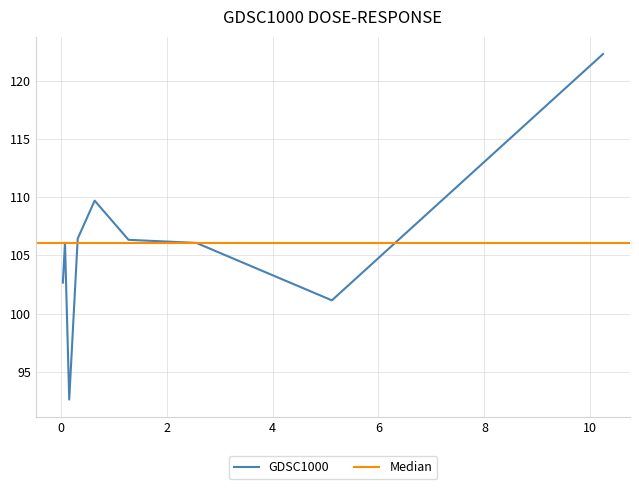

Which has a higher value, 2.56 or 0.04?

2.56